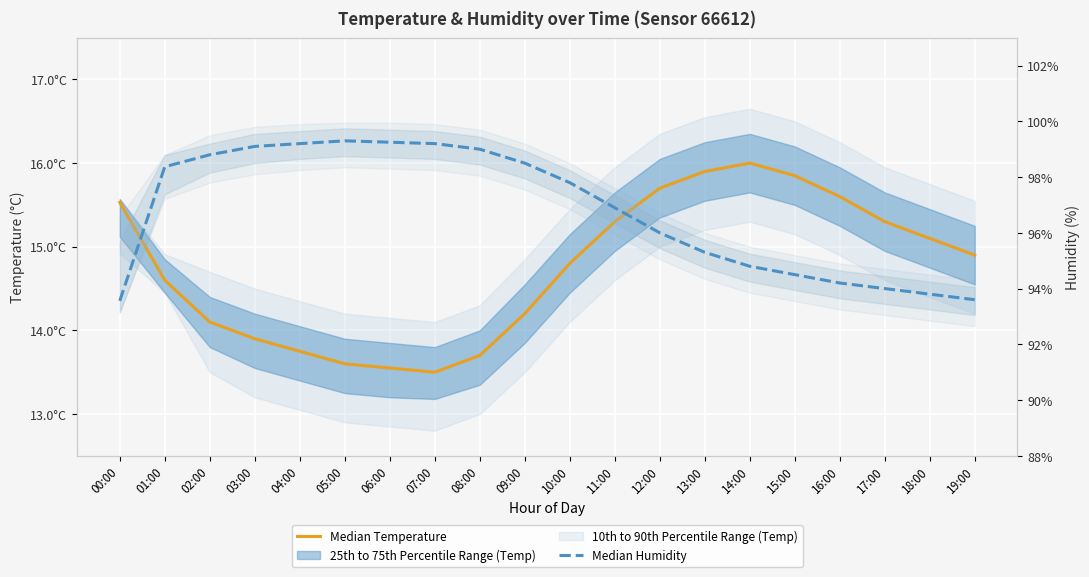

True or false: Median Humidity has more than 2 points higher than both neighbors.

False